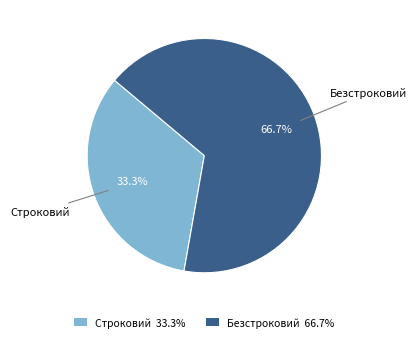

To the nearest percent, what portion does Безстроковий represent?

67%